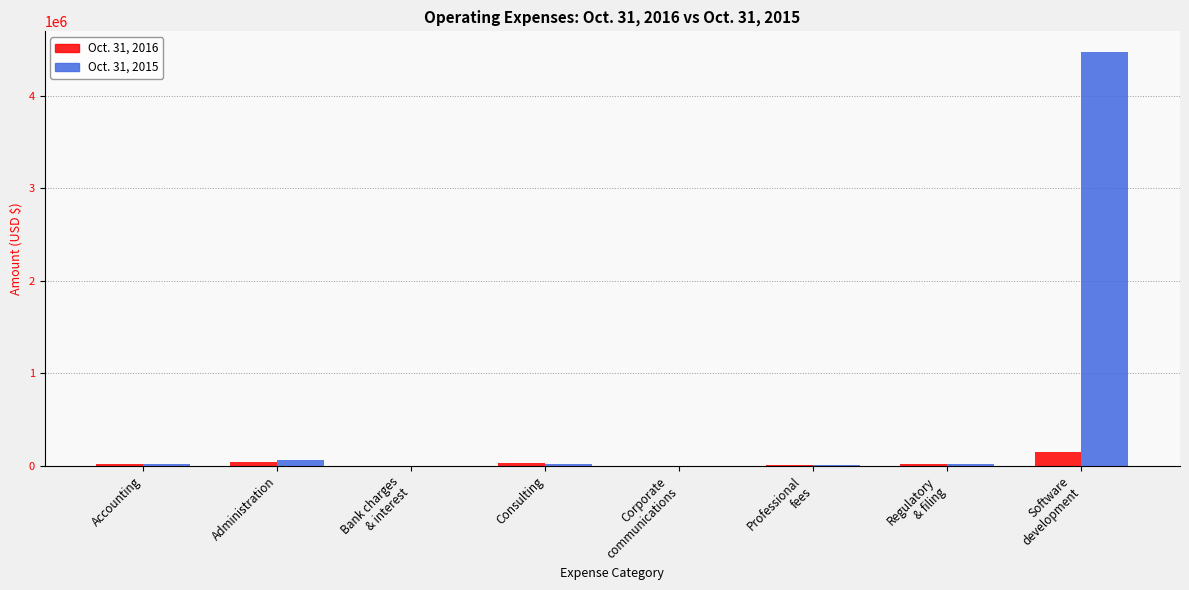

What are all the series names shown in the legend?

Oct. 31, 2016, Oct. 31, 2015